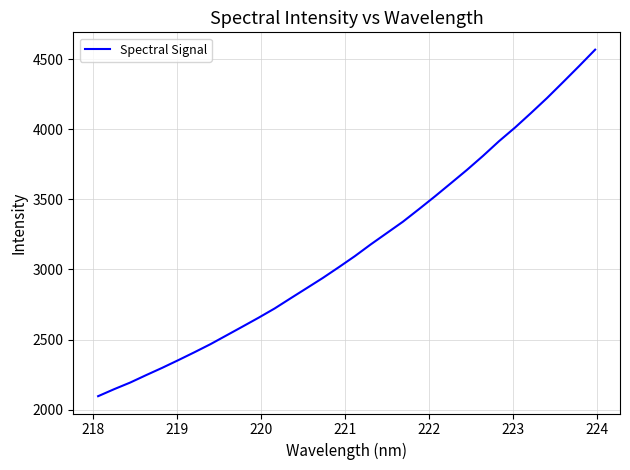

What is the difference between the maximum and minimum values?

2474.2